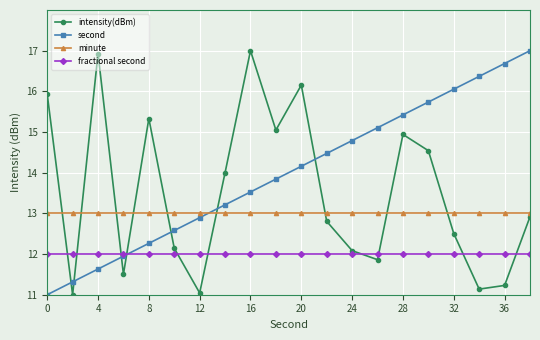

How many intersections are there between second and minute?

1